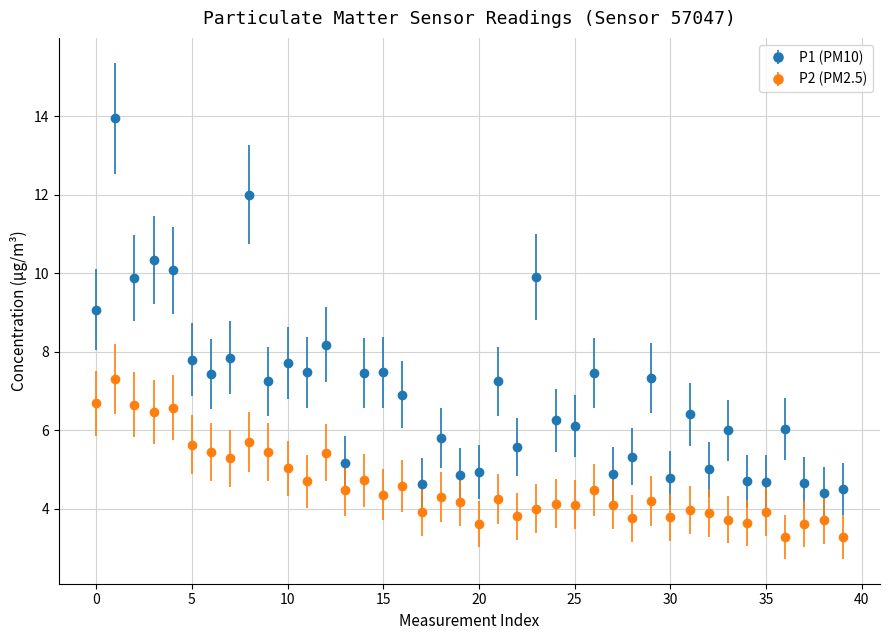

Which series has the largest total across all categories?

P1 (PM10)